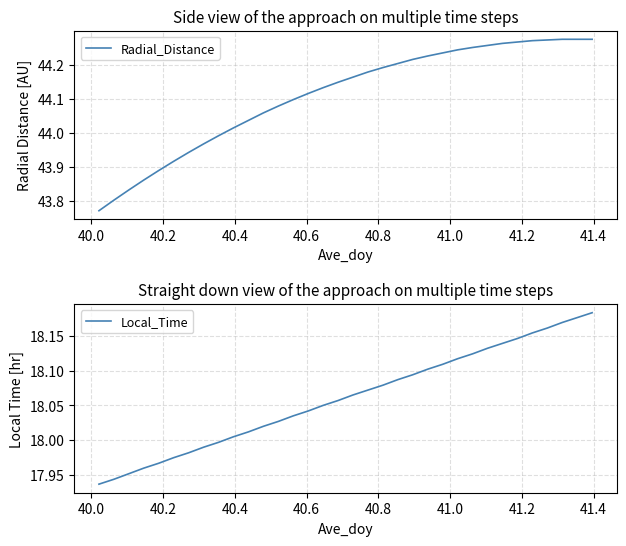

What is the greatest value displayed?

44.3